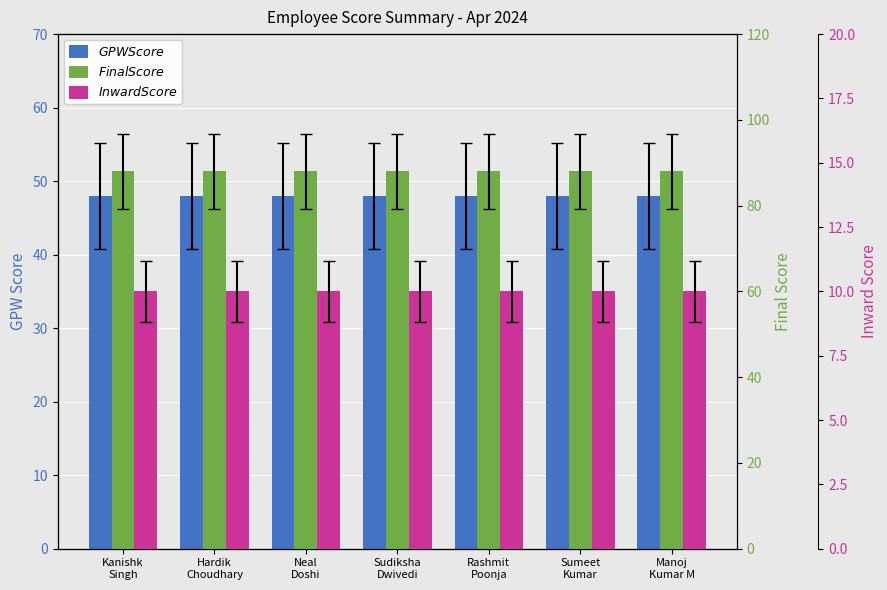

True or false: Final Score has a value of 88 at Neal
Doshi.

True